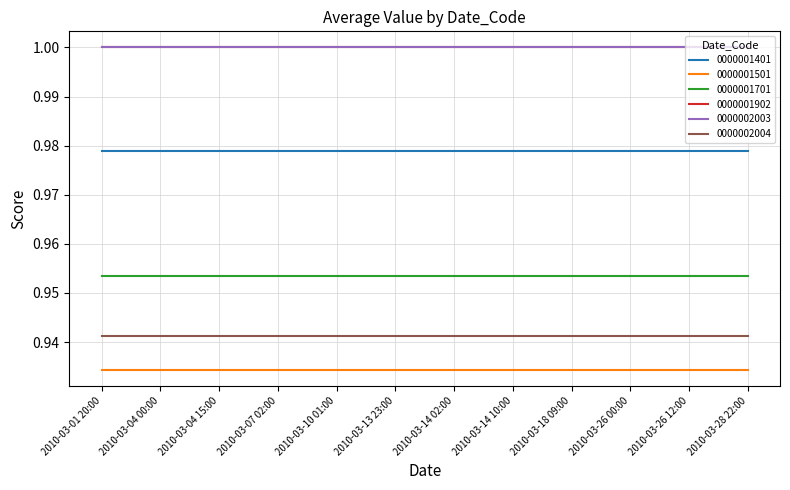

Rank the series by their maximum value, from lowest to highest.

0000001501, 0000002004, 0000001701, 0000001401, 0000001902, 0000002003